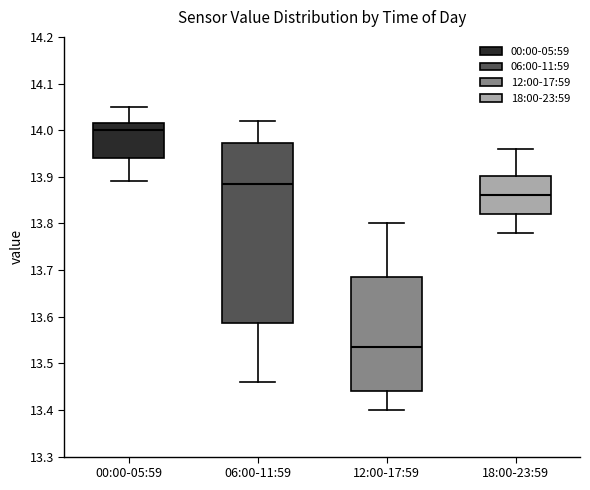

Reading left to right, transcribe this box plot: for each box, give where its median line is, the range the box spans, and where its two whiskers end, as read against the y-axis. The values are not printed on the chart, so give them approximately, as read against the axis.

00:00-05:59: median 14.00, box 13.94 to 14.02, whiskers 13.89 to 14.05
06:00-11:59: median 13.89, box 13.59 to 13.97, whiskers 13.46 to 14.02
12:00-17:59: median 13.54, box 13.44 to 13.69, whiskers 13.40 to 13.80
18:00-23:59: median 13.86, box 13.82 to 13.90, whiskers 13.78 to 13.96